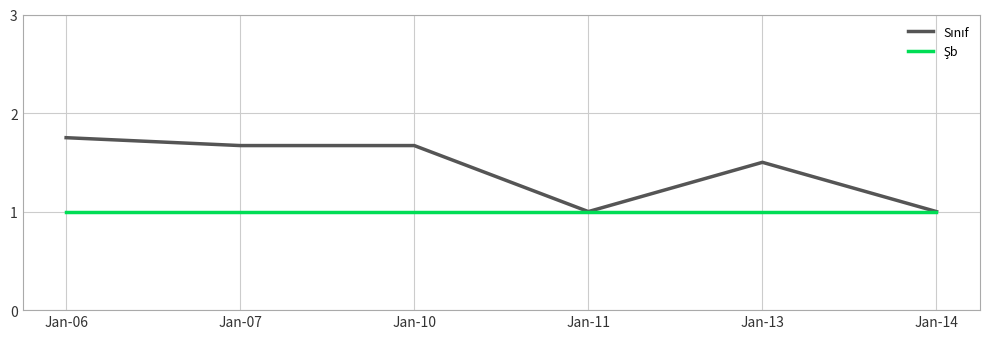

Does the chart have visible grid lines?

Yes